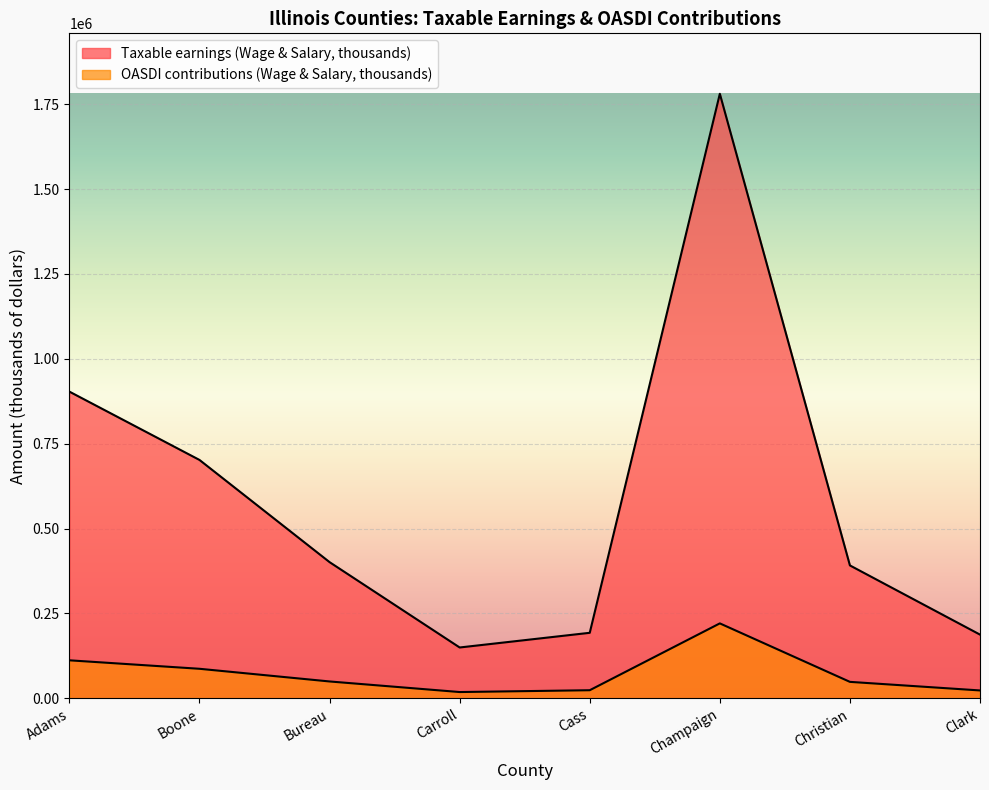

What is the value of the OASDI contributions (Wage & Salary, thousands) point at the 4th from the left?

18577